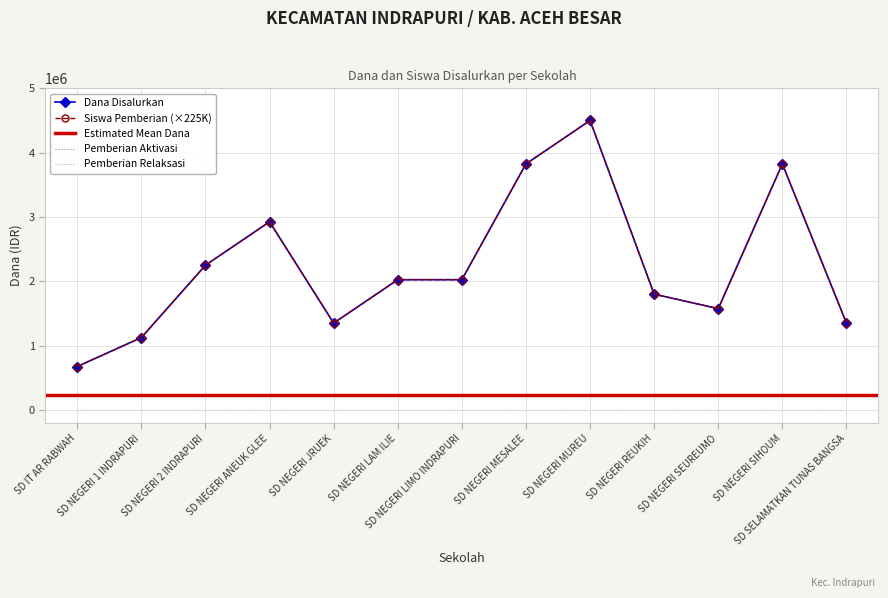

Reading left to right, transcribe all the data shown in this chart.

Dana Disalurkan: SD IT AR RABWAH=675000	SD NEGERI 1 INDRAPURI=1125000	SD NEGERI 2 INDRAPURI=2250000	SD NEGERI ANEUK GLEE=2925000	SD NEGERI JRUEK=1350000	SD NEGERI LAM ILIE=2025000	SD NEGERI LIMO INDRAPURI=2025000	SD NEGERI MESALEE=3825000	SD NEGERI MUREU=4500000	SD NEGERI REUKIH=1800000	SD NEGERI SEUREUMO=1575000	SD NEGERI SIHOUM=3825000	SD SELAMATKAN TUNAS BANGSA=1350000
Siswa Pemberian: SD IT AR RABWAH=675000	SD NEGERI 1 INDRAPURI=1125000	SD NEGERI 2 INDRAPURI=2250000	SD NEGERI ANEUK GLEE=2925000	SD NEGERI JRUEK=1350000	SD NEGERI LAM ILIE=2025000	SD NEGERI LIMO INDRAPURI=2025000	SD NEGERI MESALEE=3825000	SD NEGERI MUREU=4500000	SD NEGERI REUKIH=1800000	SD NEGERI SEUREUMO=1575000	SD NEGERI SIHOUM=3825000	SD SELAMATKAN TUNAS BANGSA=1350000